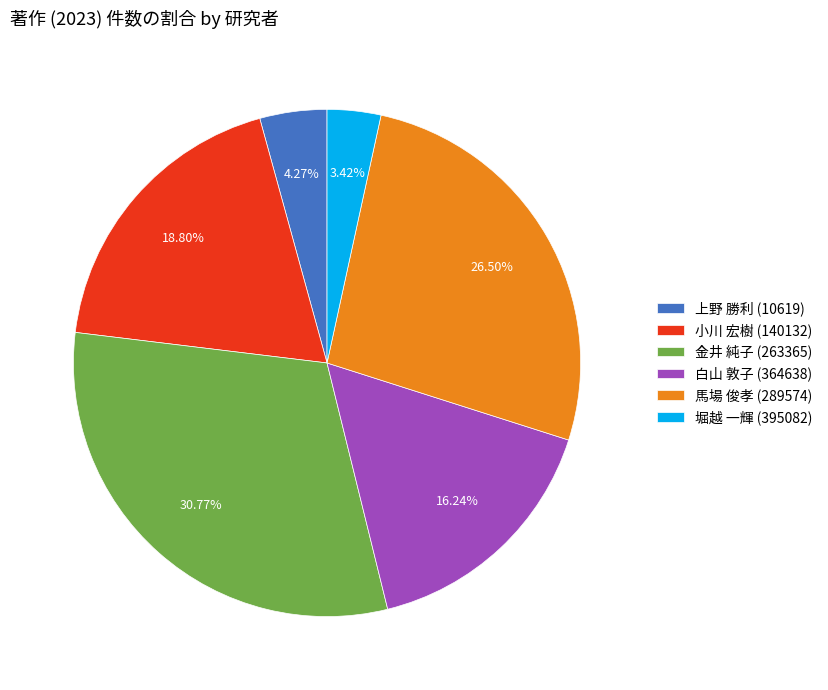

Does 小川 宏樹 (140132) represent more than half of the total?

No